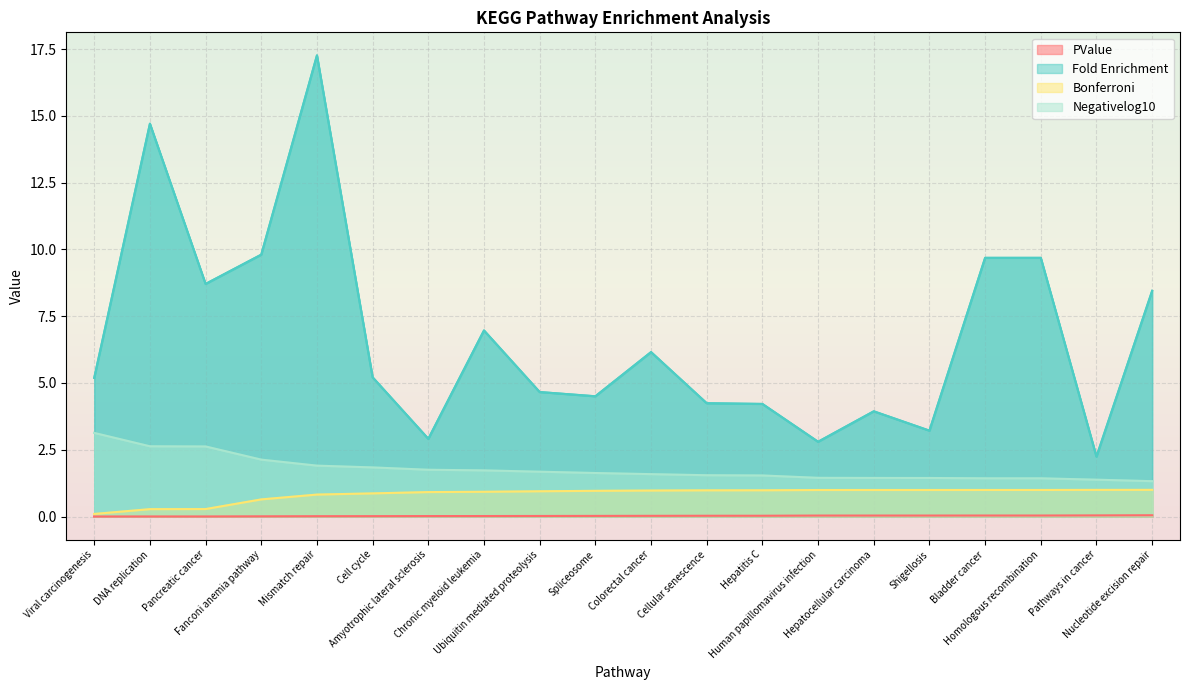

What is the sum of all PValue values?

0.5